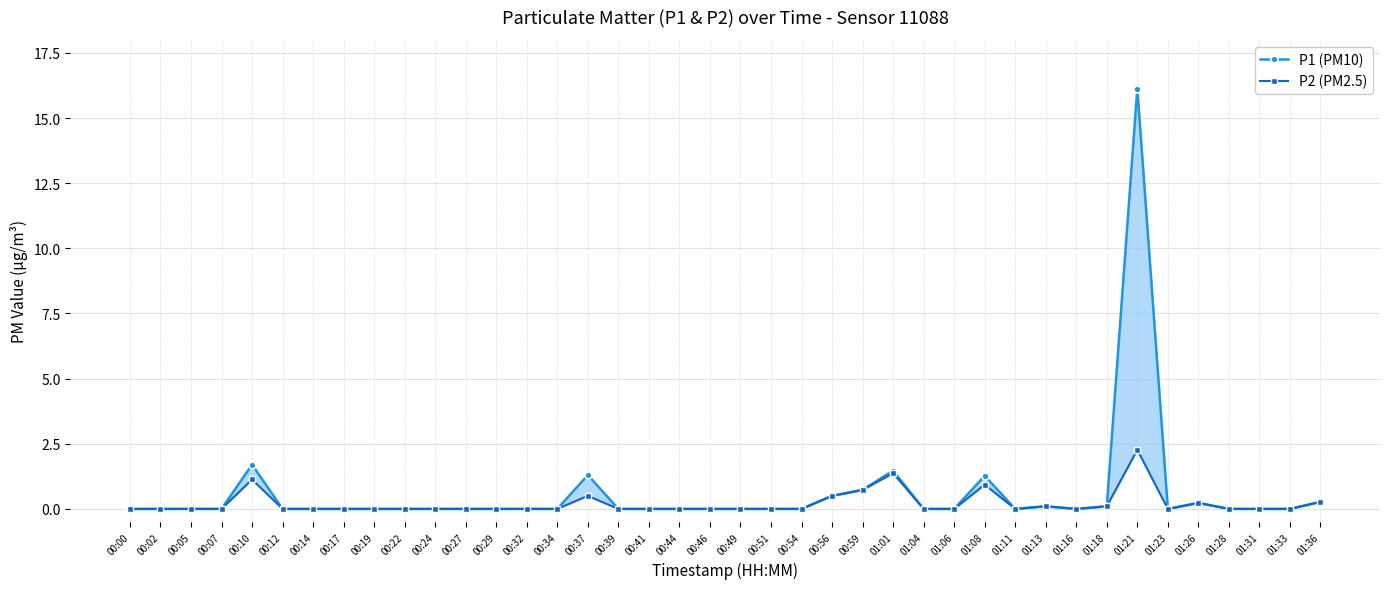

Which category has the lowest value across all series?

00:00